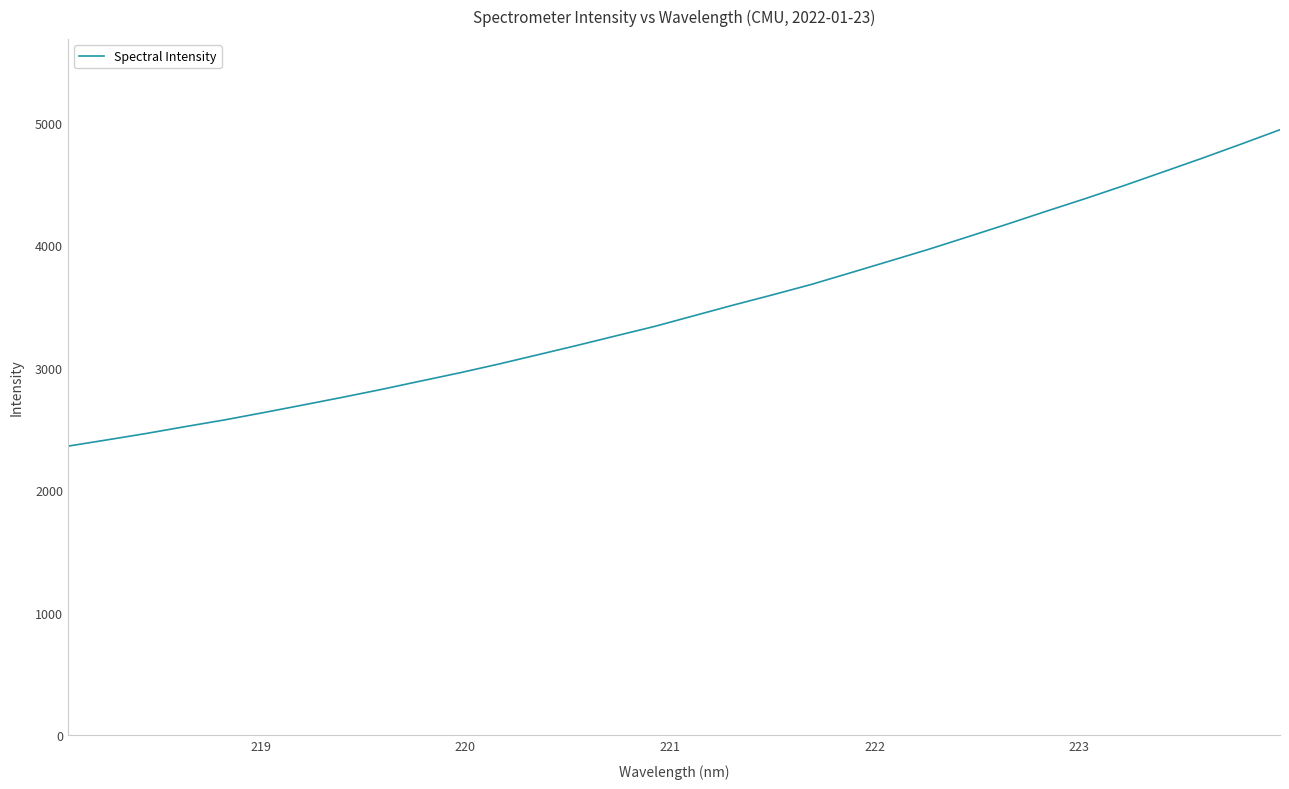

Reading left to right, transcribe all the data shown in this chart.

2360.0	2411.1	2463.3	2519.5	2574.0	2633.9	2695.4	2757.8	2822.3	2890.3	2957.8	3029.4	3105.2	3181.3	3259.8	3337.8	3424.4	3510.8	3594.0	3679.5	3774.4	3870.0	3966.2	4067.6	4170.2	4275.6	4378.9	4486.1	4597.5	4709.3	4824.9	4942.7